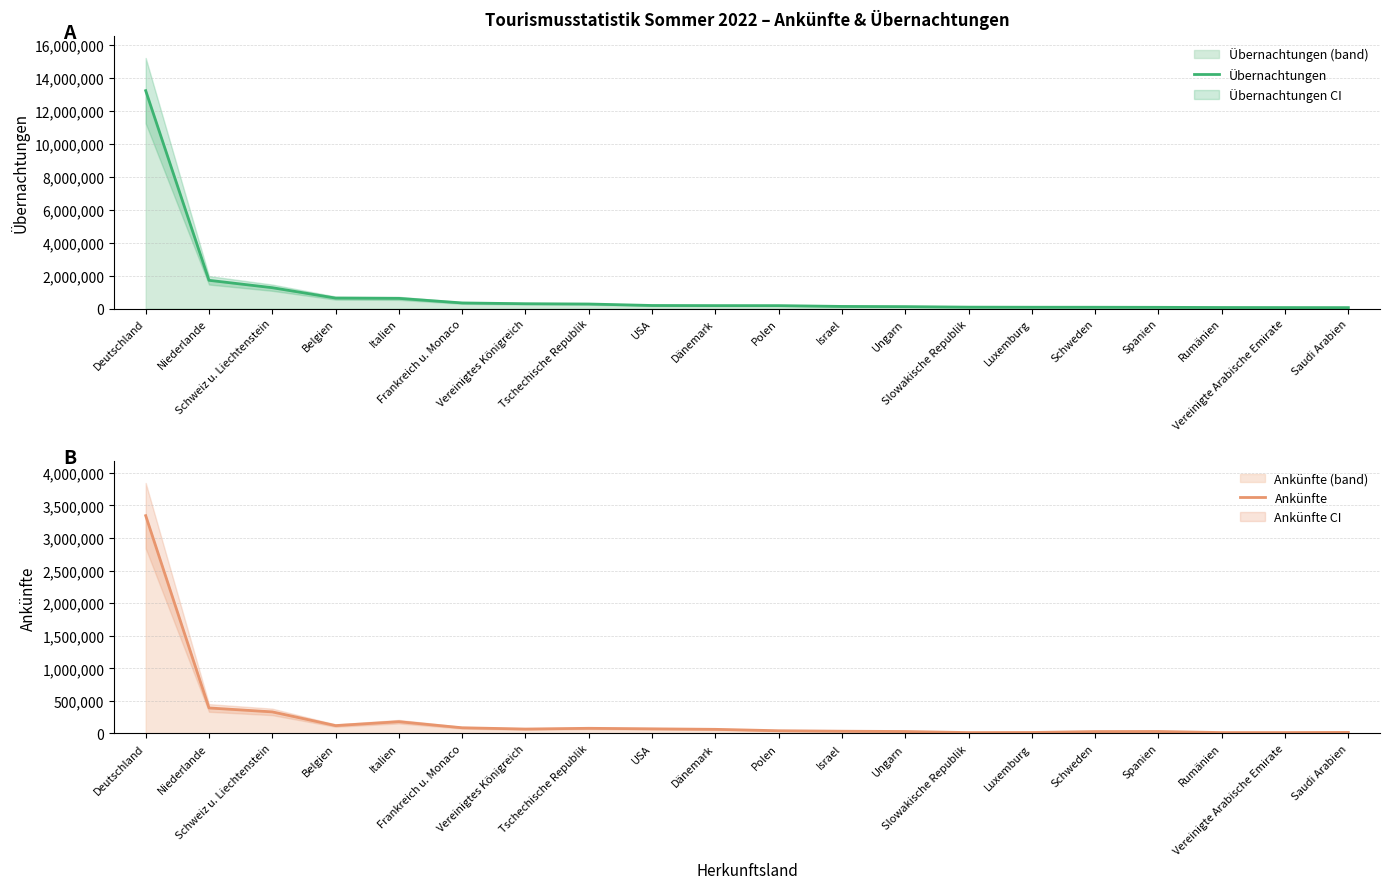

How many distinct data groups are displayed?

2